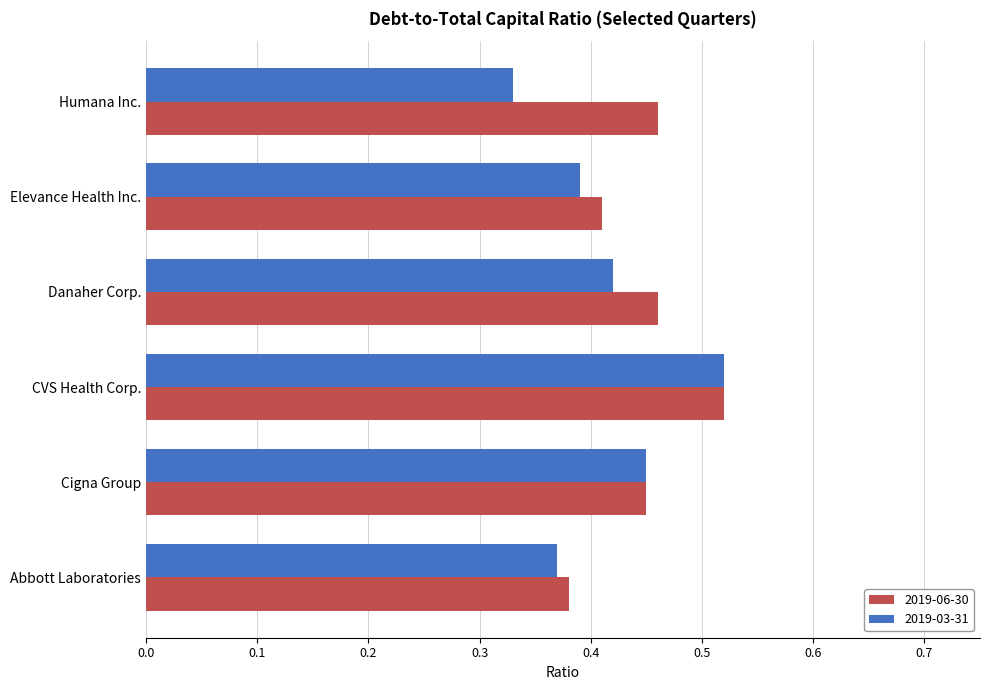

Rank the categories by 2019-03-31 value from highest to lowest.

CVS Health Corp., Cigna Group, Danaher Corp., Elevance Health Inc., Abbott Laboratories, Humana Inc.